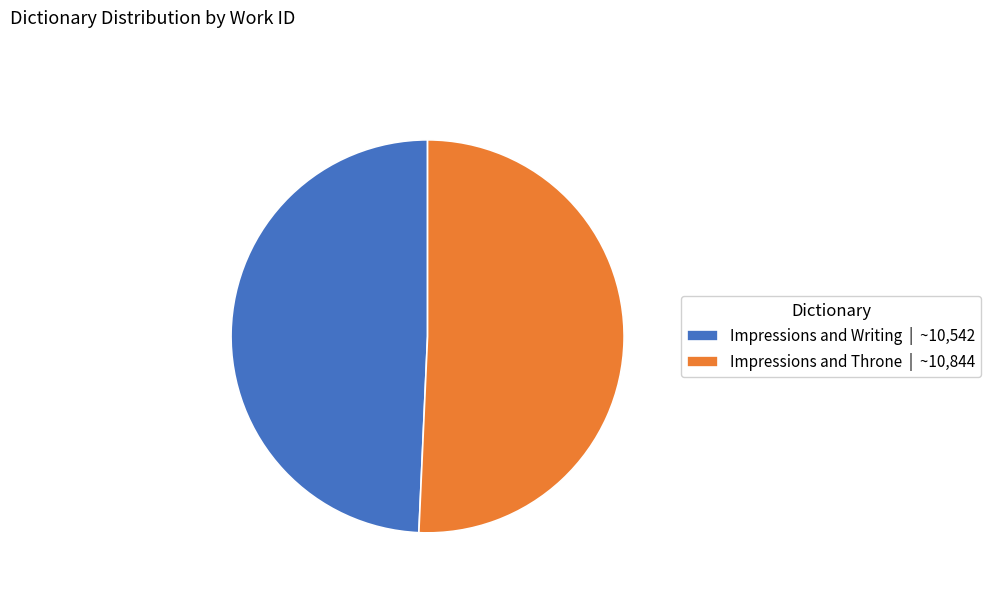

What is the ratio of the value at Impressions and Throne | ~10,844 to the value at Impressions and Writing | ~10,542?

1.0